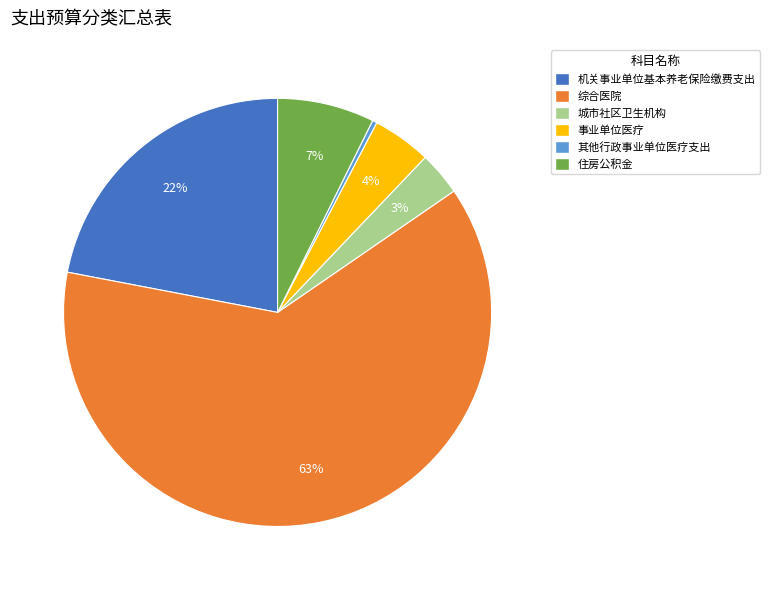

The 其他行政事业单位医疗支出 slice represents 0% of the pie. True or false?

True